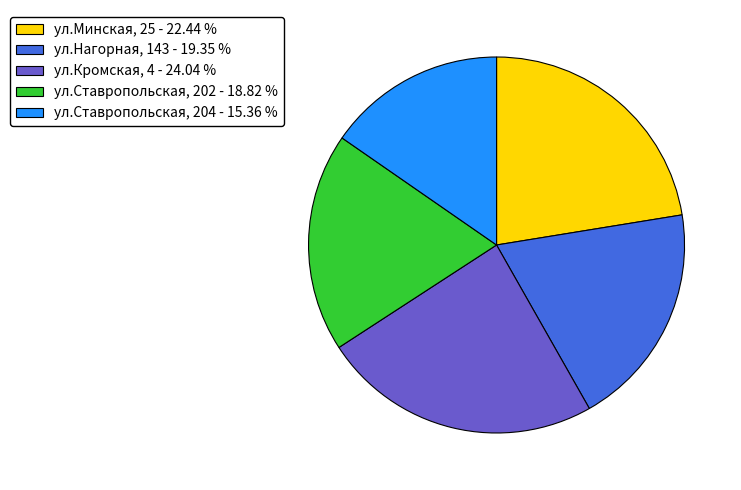

Which slice is the smallest?

ул.Ставропольская, 204